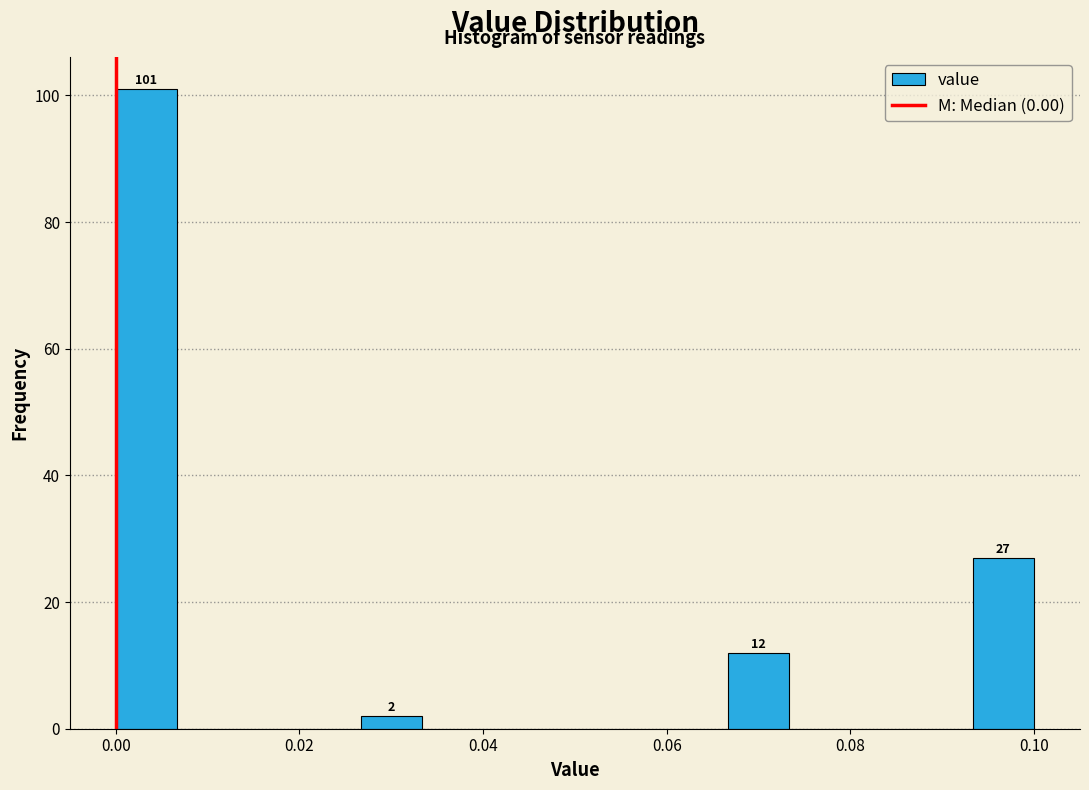

Read against the x-axis, roughly where is the centre of the tallest bar?

0.004